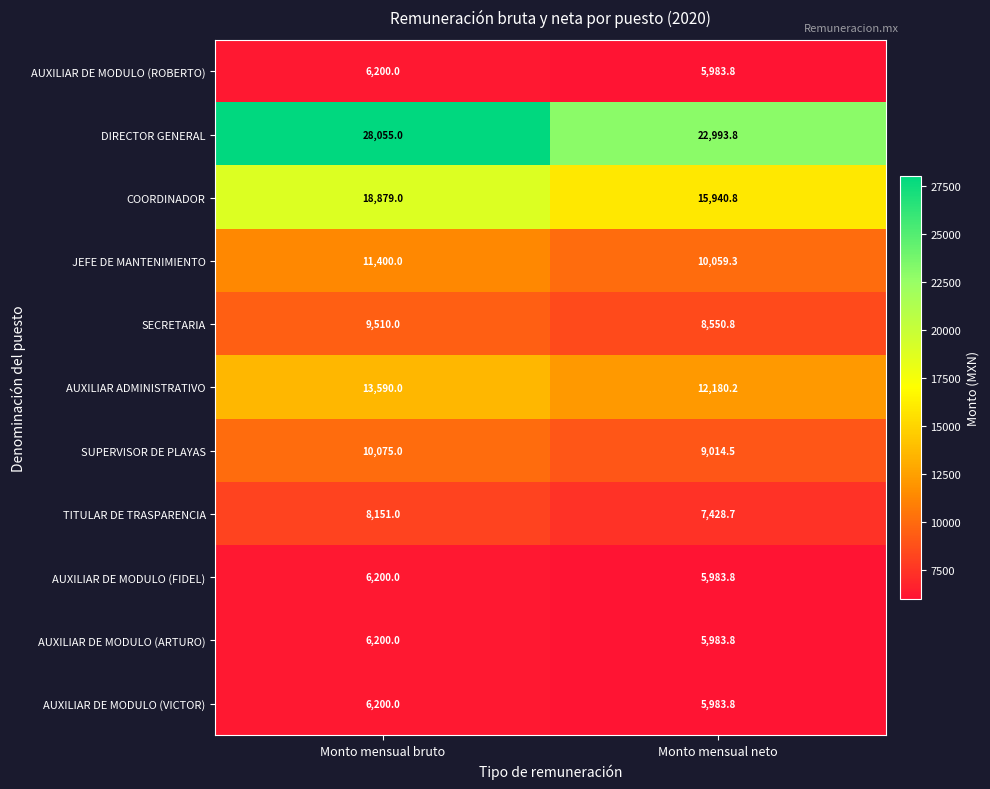

The AUXILIAR ADMINISTRATIVO series shows 7411.5 at Monto mensual bruto. True or false?

False